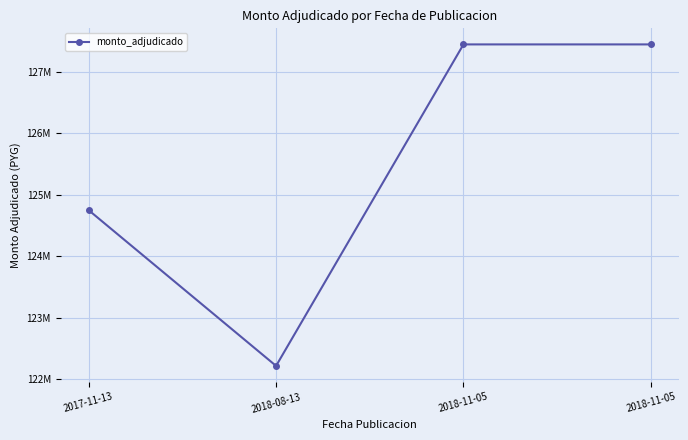

Is it true that the value at 2018-11-05 is 187963220?

False